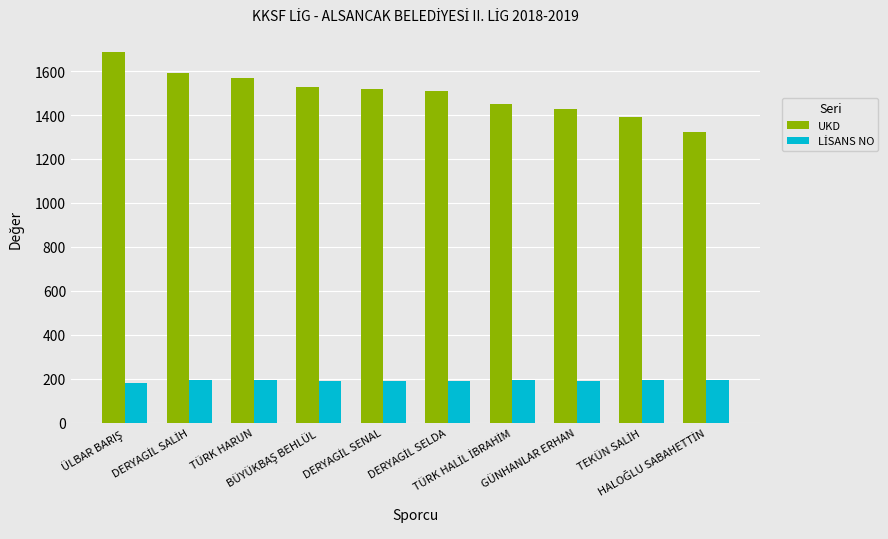

At how many categories does at least one series exceed 741?

10